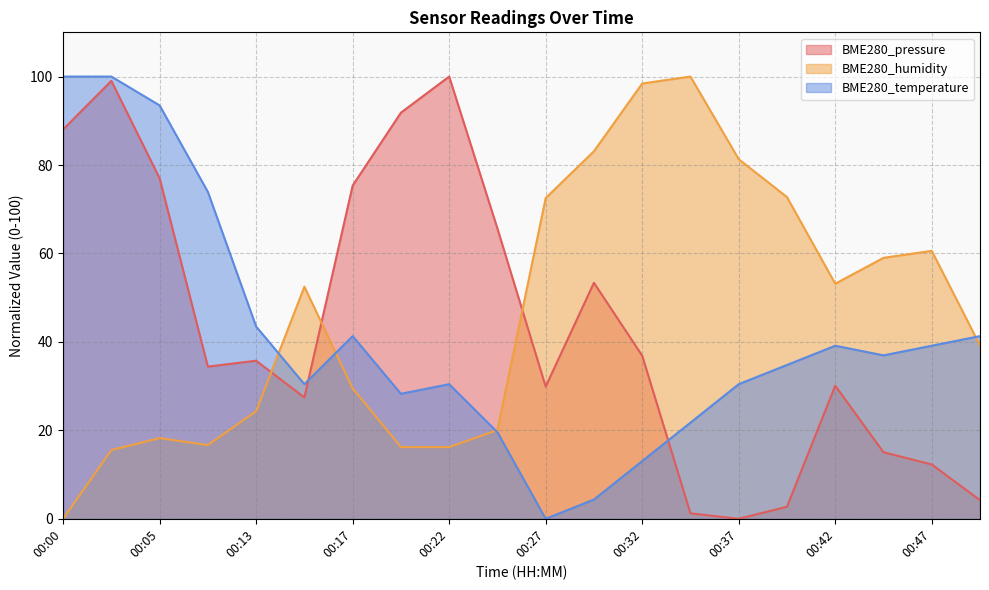

How many intersections are there between BME280_pressure and BME280_humidity?

3